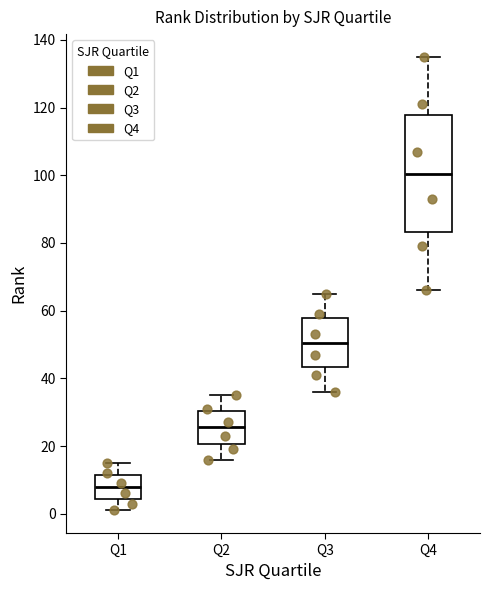

Reading left to right, transcribe this box plot: for each box, give where its median line is, the range the box spans, and where its two whiskers end, as read against the y-axis. The values are not printed on the chart, so give them approximately, as read against the axis.

Q1: median 8, box 4 to 12, whiskers 2 to 16
Q2: median 26, box 20 to 30, whiskers 16 to 36
Q3: median 50, box 44 to 58, whiskers 36 to 66
Q4: median 100, box 84 to 118, whiskers 66 to 136